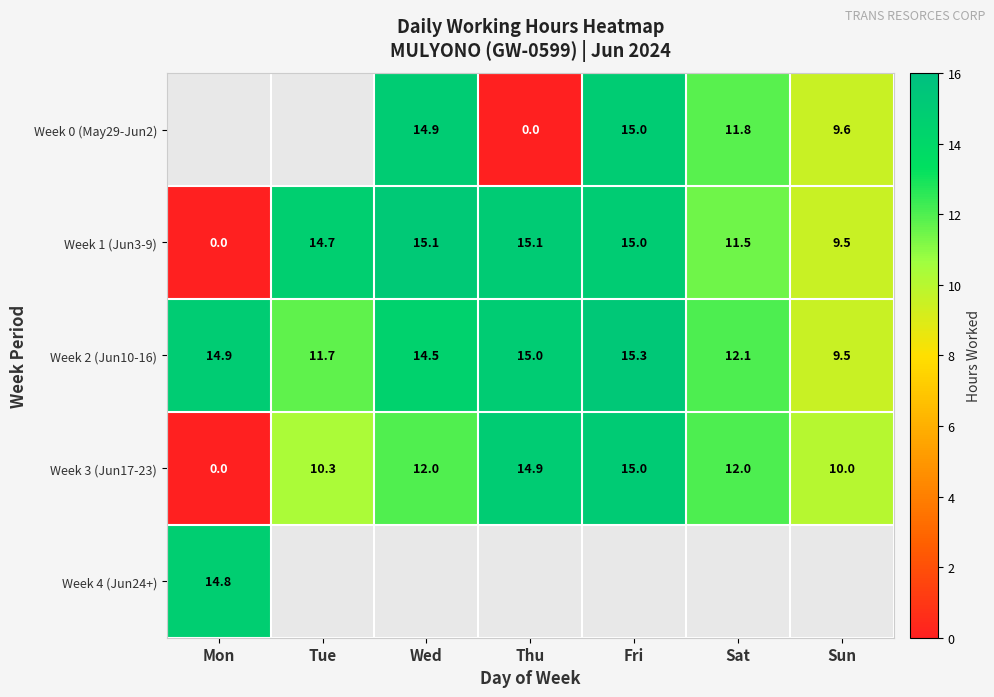

True or false: Week 3 (Jun17-23) has a value of 14.9 at Thu.

True